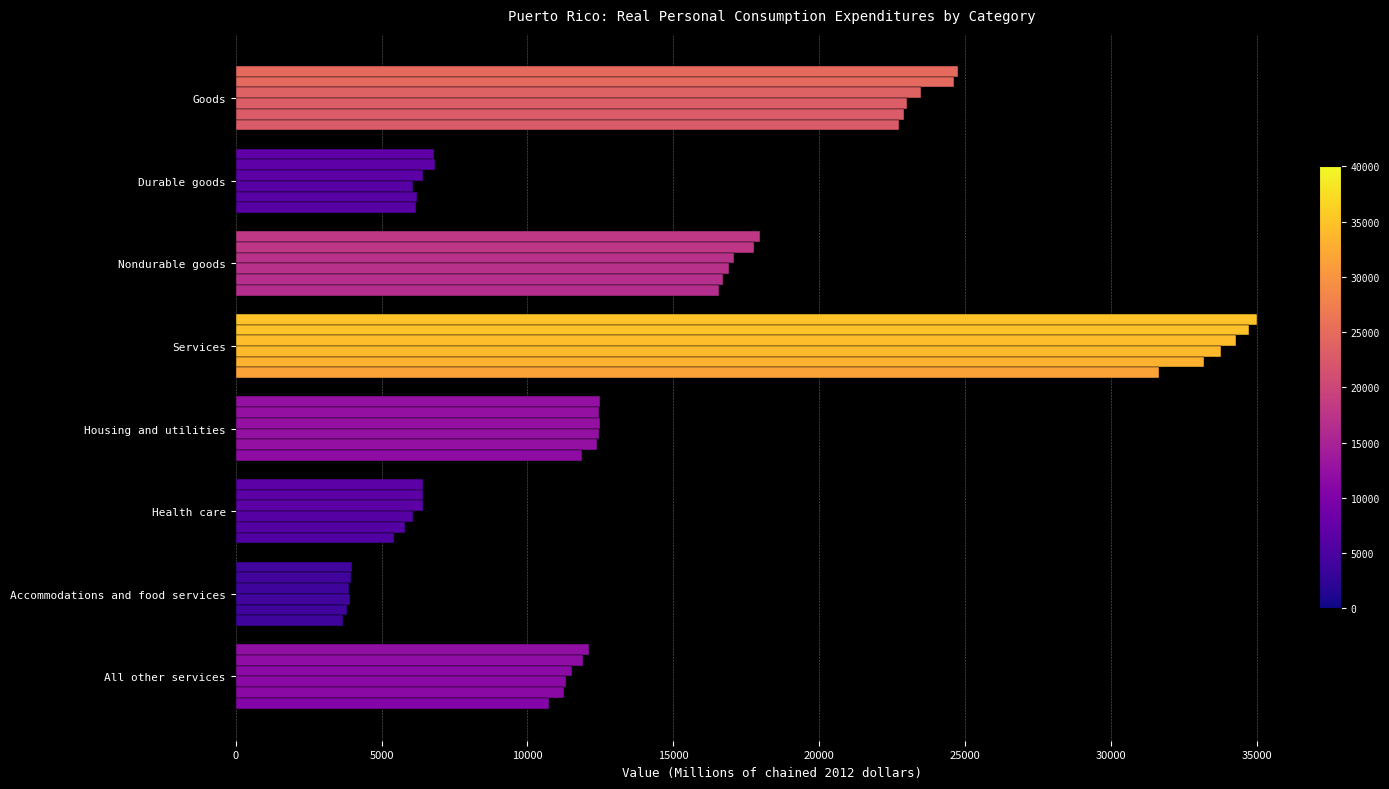

Count the number of data series in this chart.

6